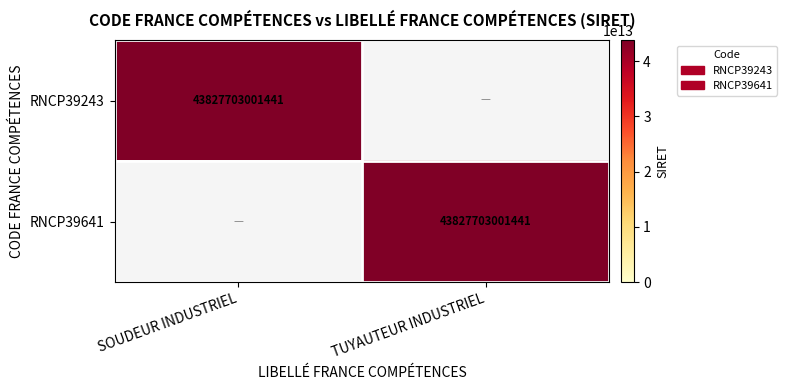

At which category is the sum across all series the highest?

SOUDEUR INDUSTRIEL